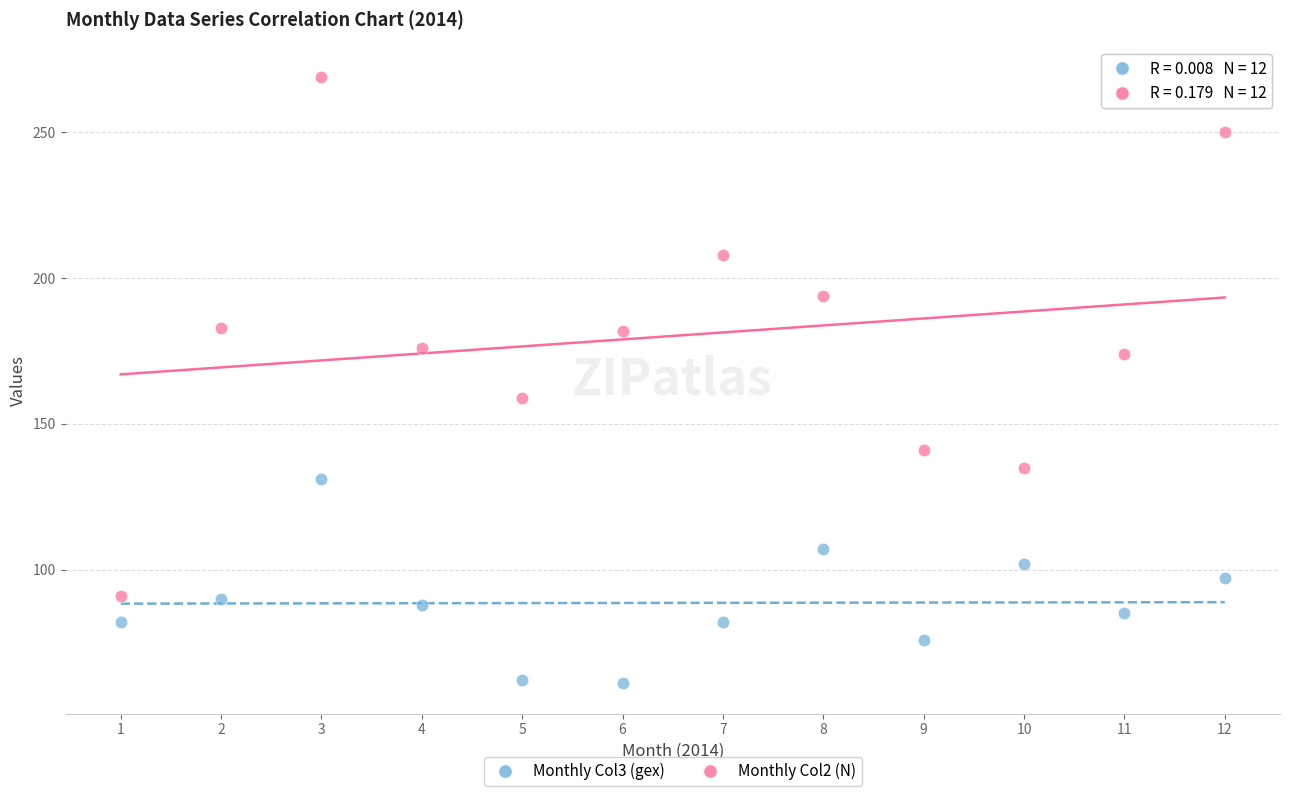

Across all data points, what is the range of X values (max minus min)?

11